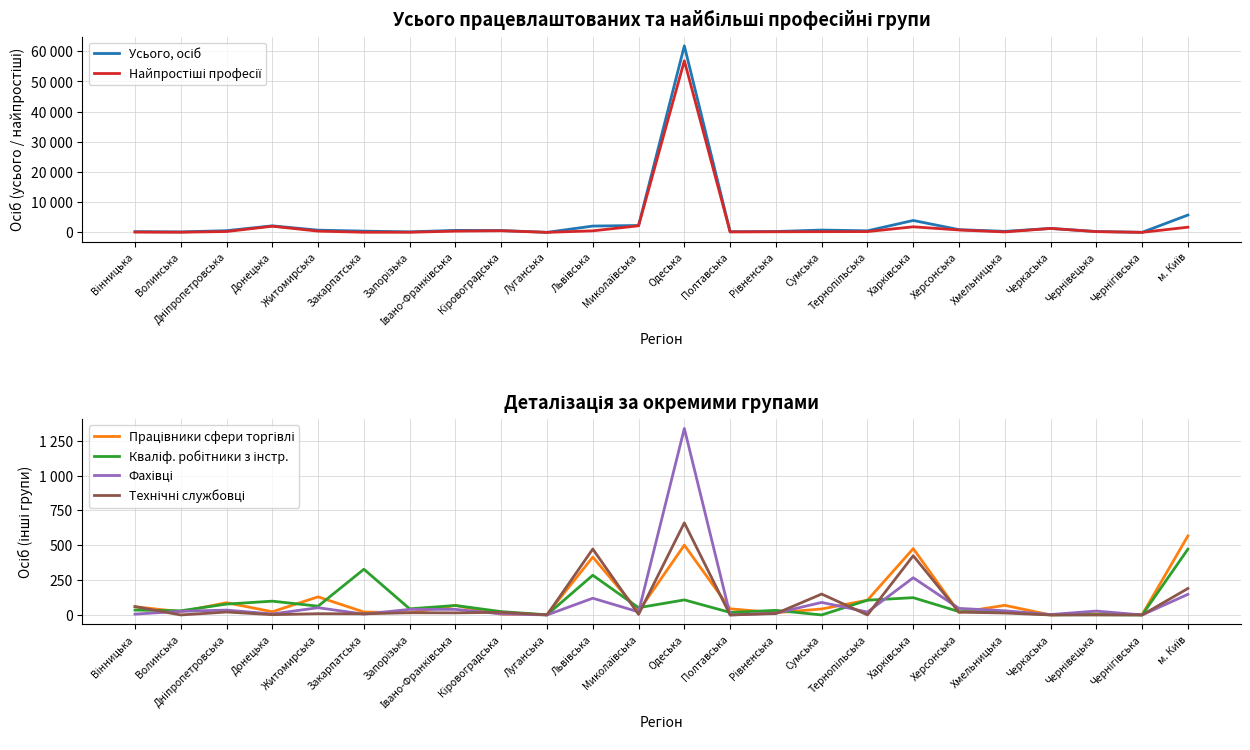

What is the label of the 19th point from the left?

Херсонська